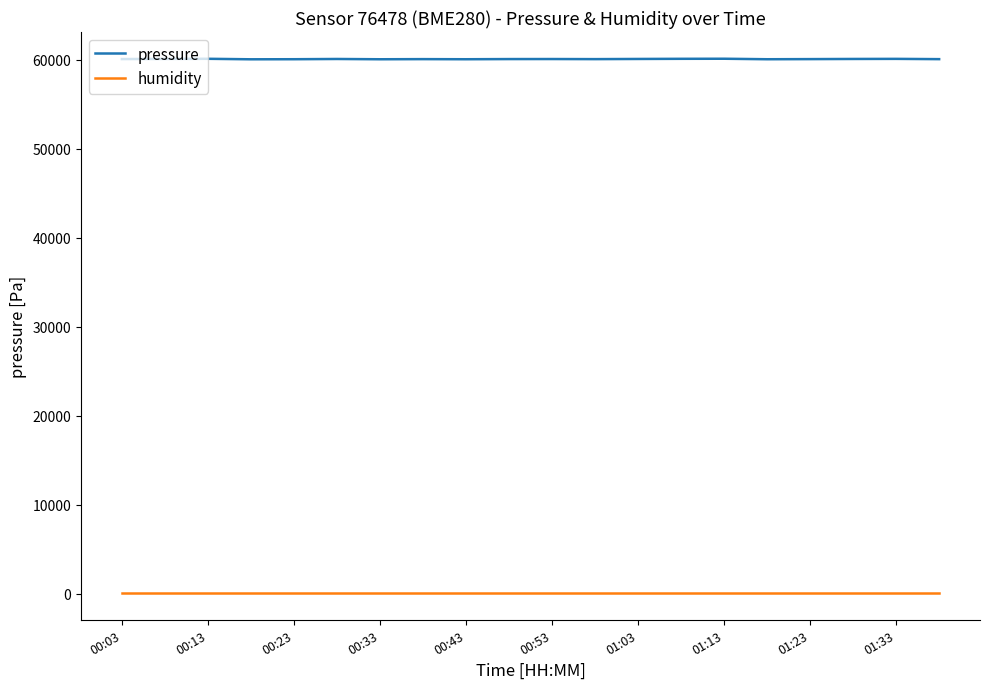

At how many categories does at least one series exceed 15341?

20